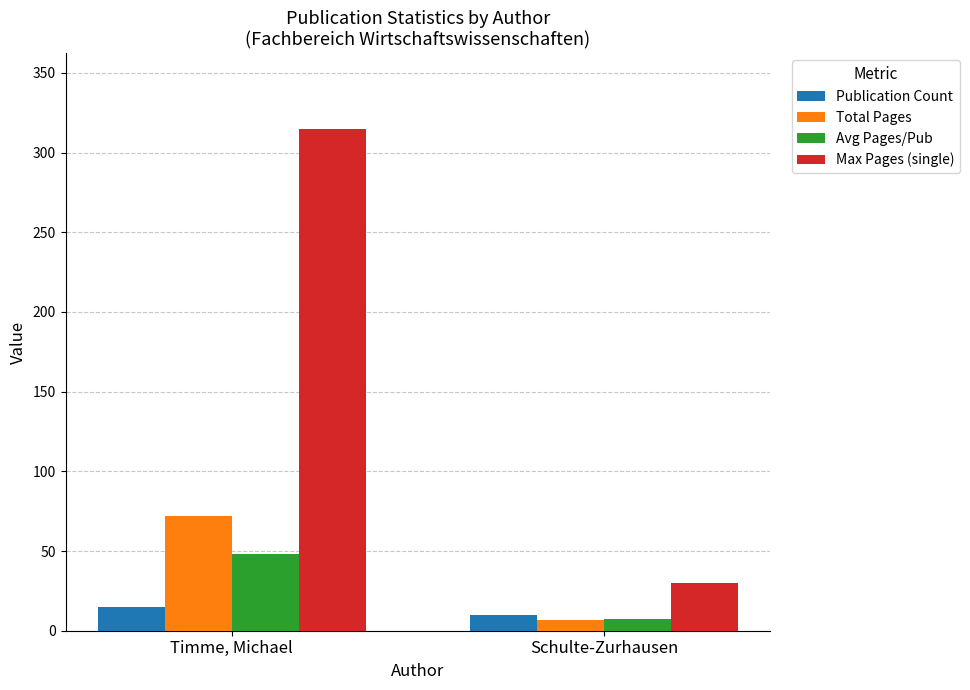

Rank the categories by Max Pages (single) value from highest to lowest.

Timme, Michael, Schulte-Zurhausen